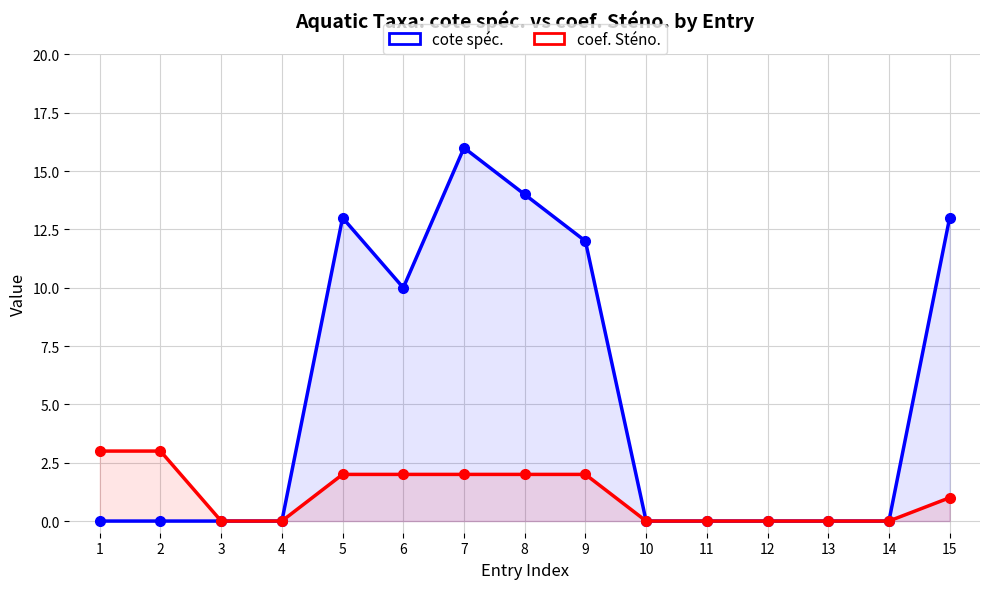

In cote spéc., how many points are higher than both neighbors (excluding endpoints)?

2